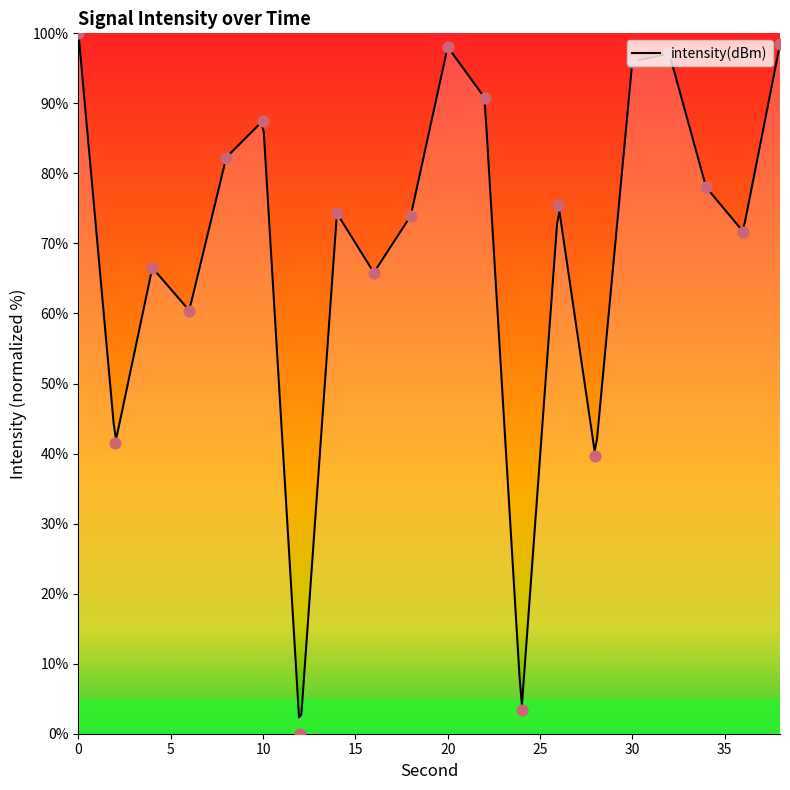

Which has a higher value, 12 or 36?

36